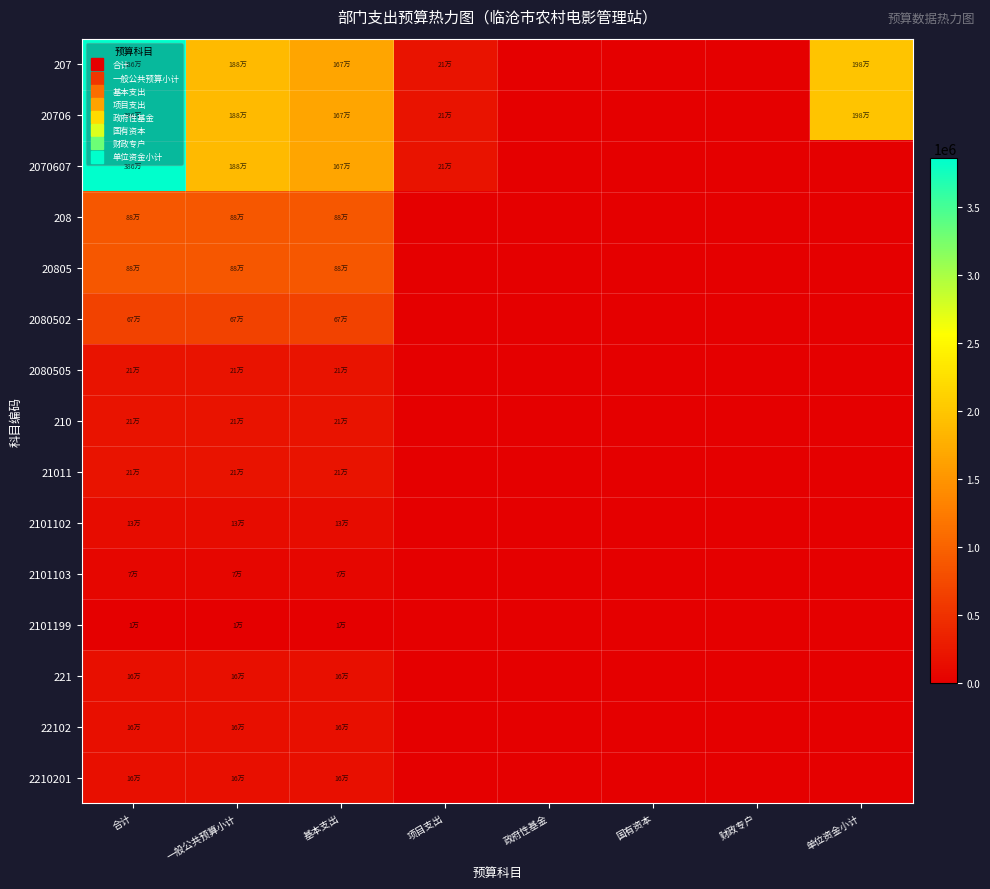

What is the total value across all series at 合计?

15322655.0